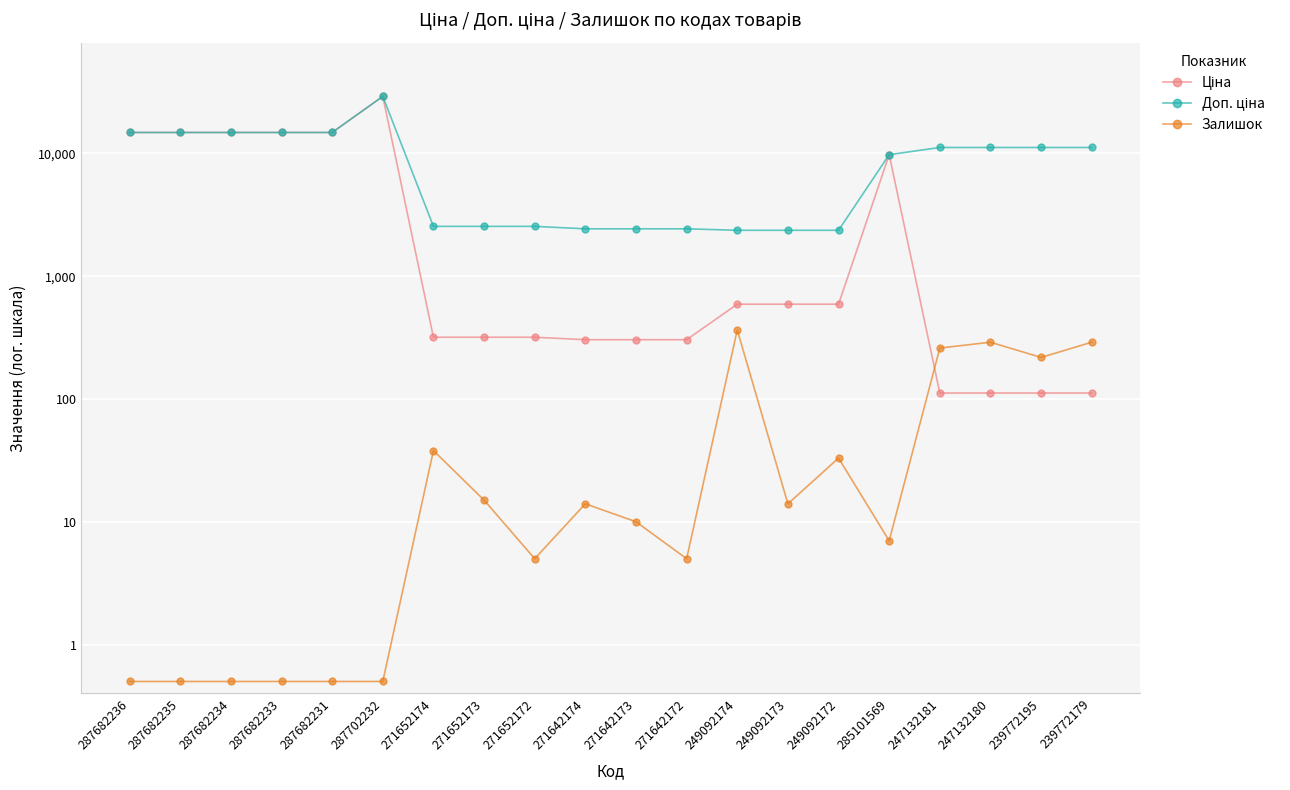

What is the label of the 3rd point from the right?

247132180